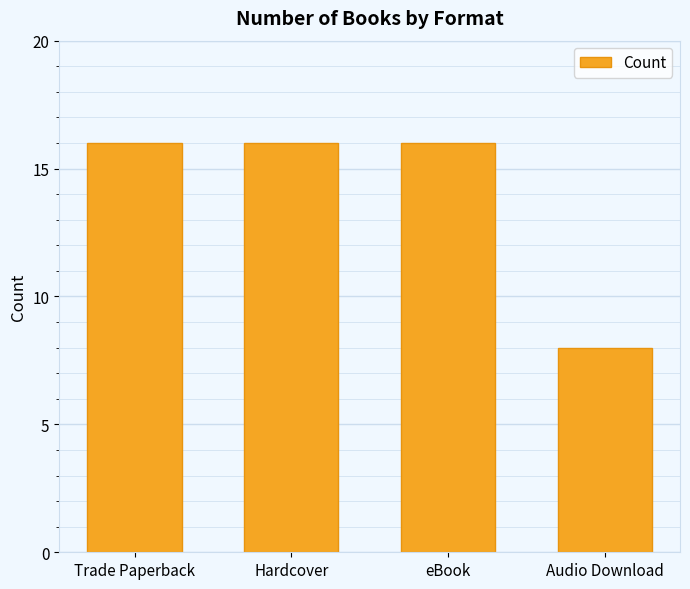

Reading left to right, extract all data points from this chart.

Trade Paperback=16	Hardcover=16	eBook=16	Audio Download=8